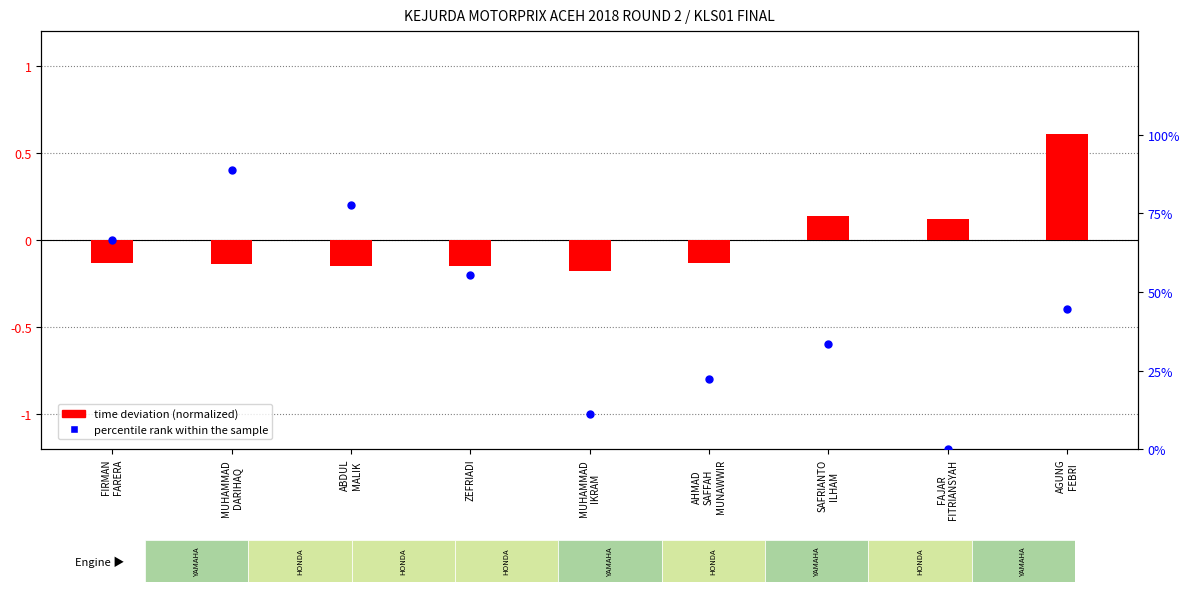

Which series has the largest Y range (max minus min)?

percentile rank within the sample